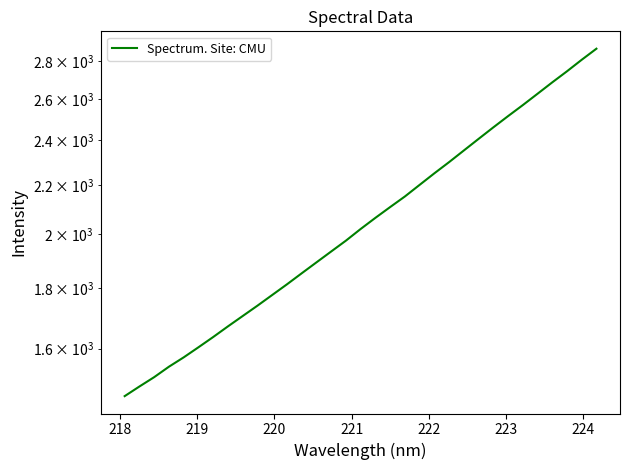

Does the chart display data point markers on the line(s)?

No